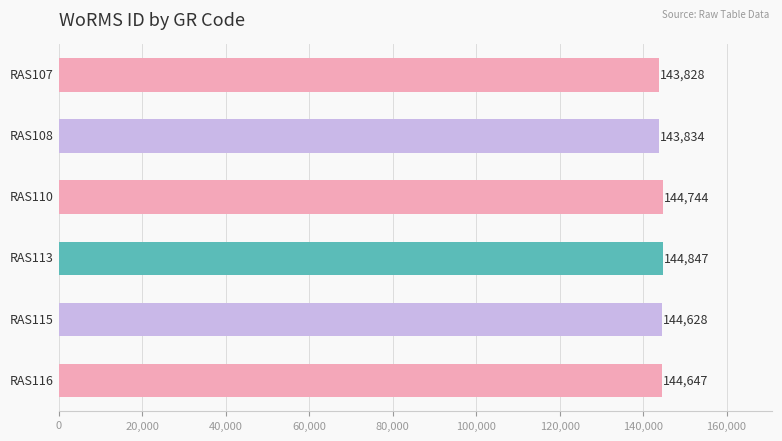

What is the value of the 1st bar from the top?

143828